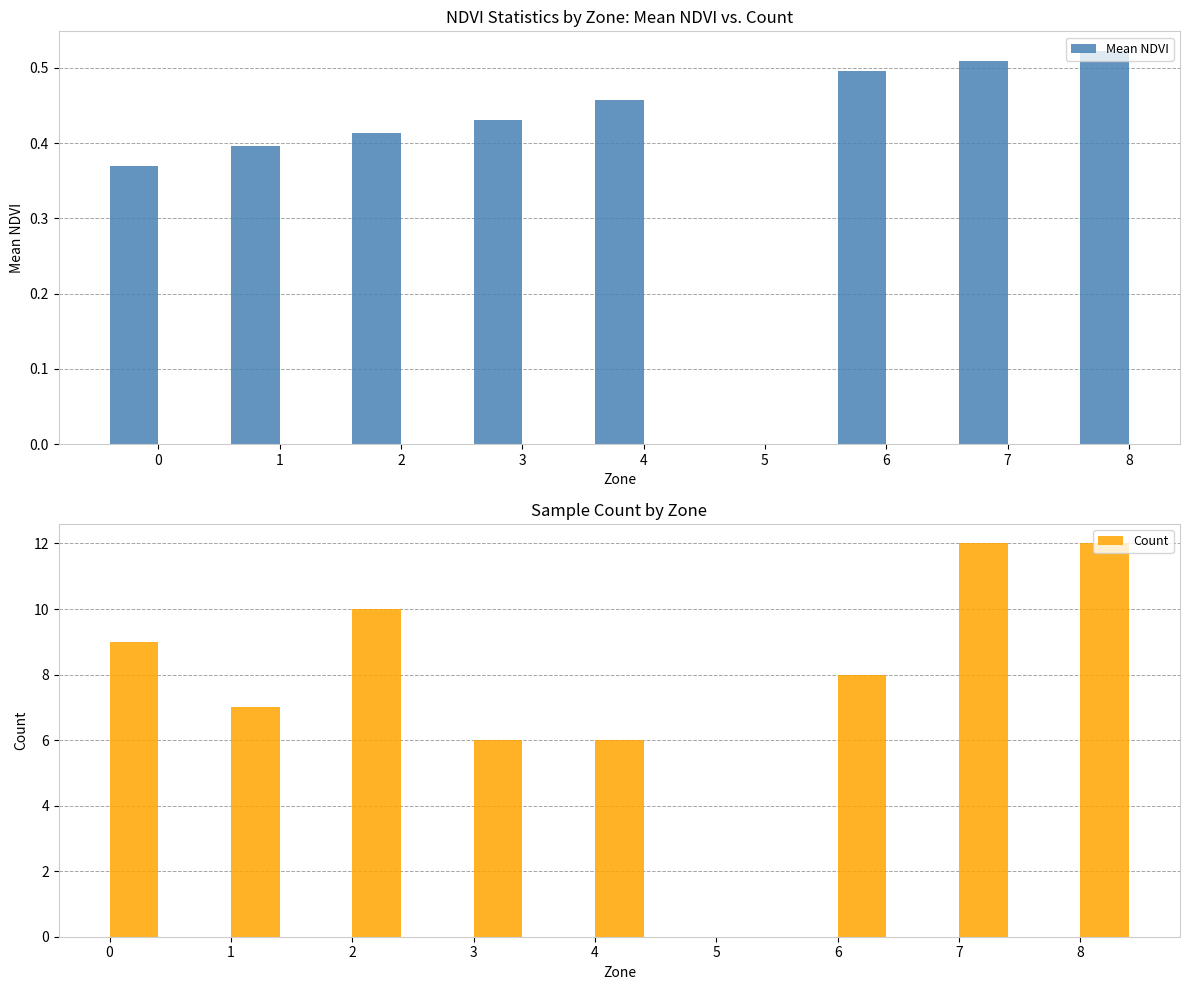

True or false: Count has a value of 5.5 at 0.

False